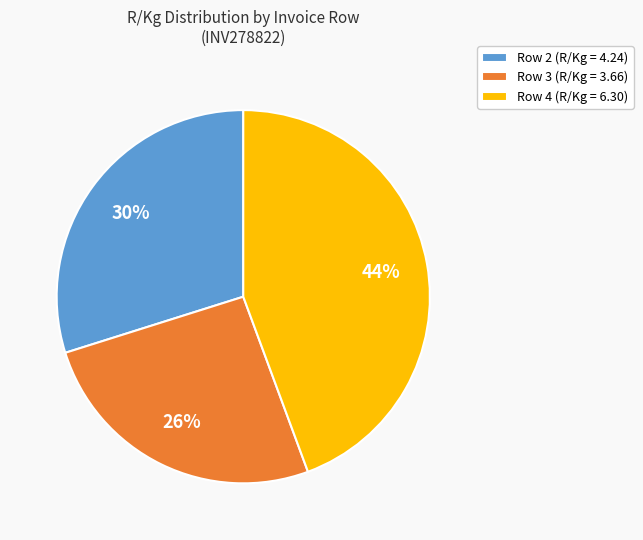

What is the largest slice in the pie chart?

Row 4